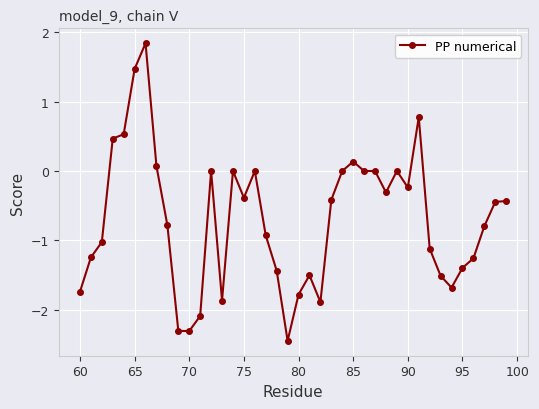

What is the value of the 1st point from the left?

-1.7